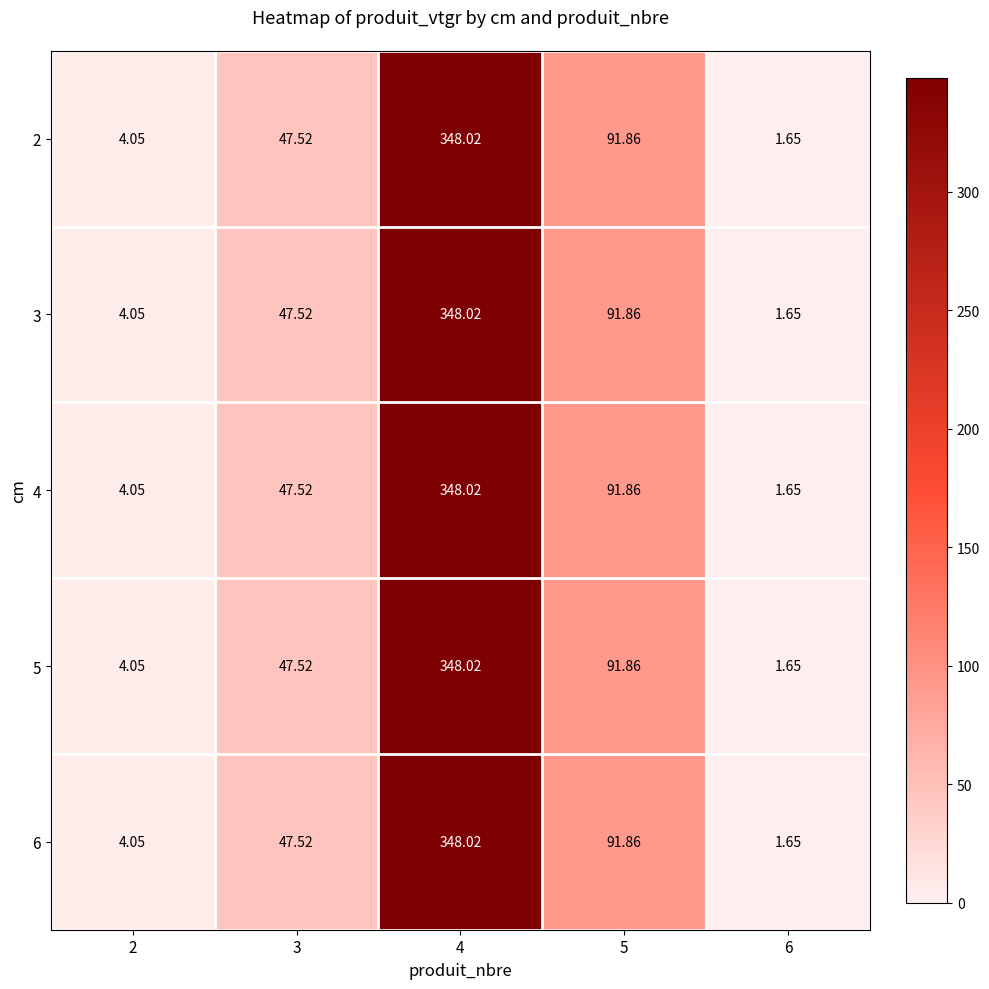

Is the value of 5 at 4 greater than the value of 3 at 5?

Yes